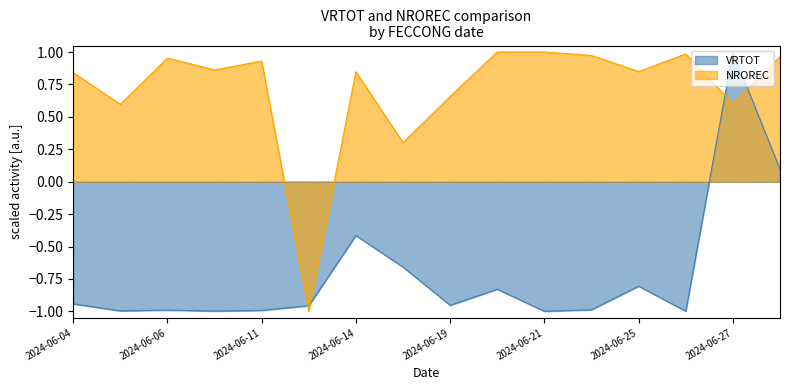

How many values in the VRTOT series are below 0?

14